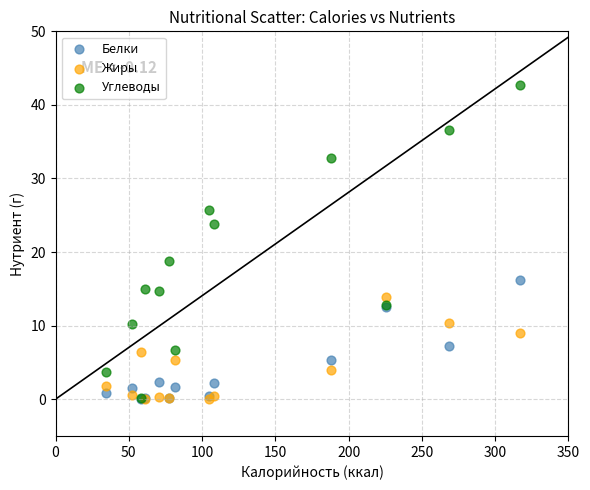

What are all the series names shown in the legend?

Белки, Жиры, Углеводы